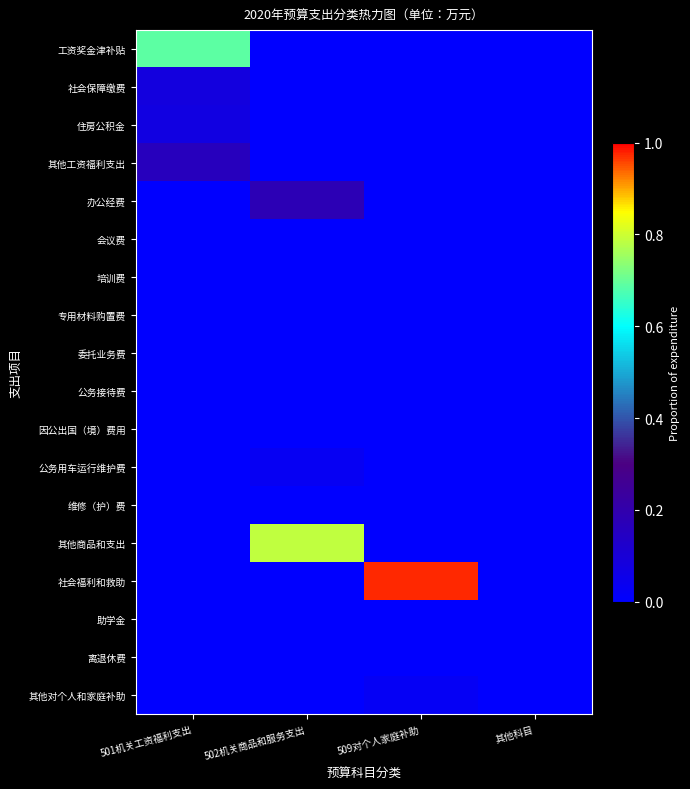

At how many categories does at least one series exceed 0?

3